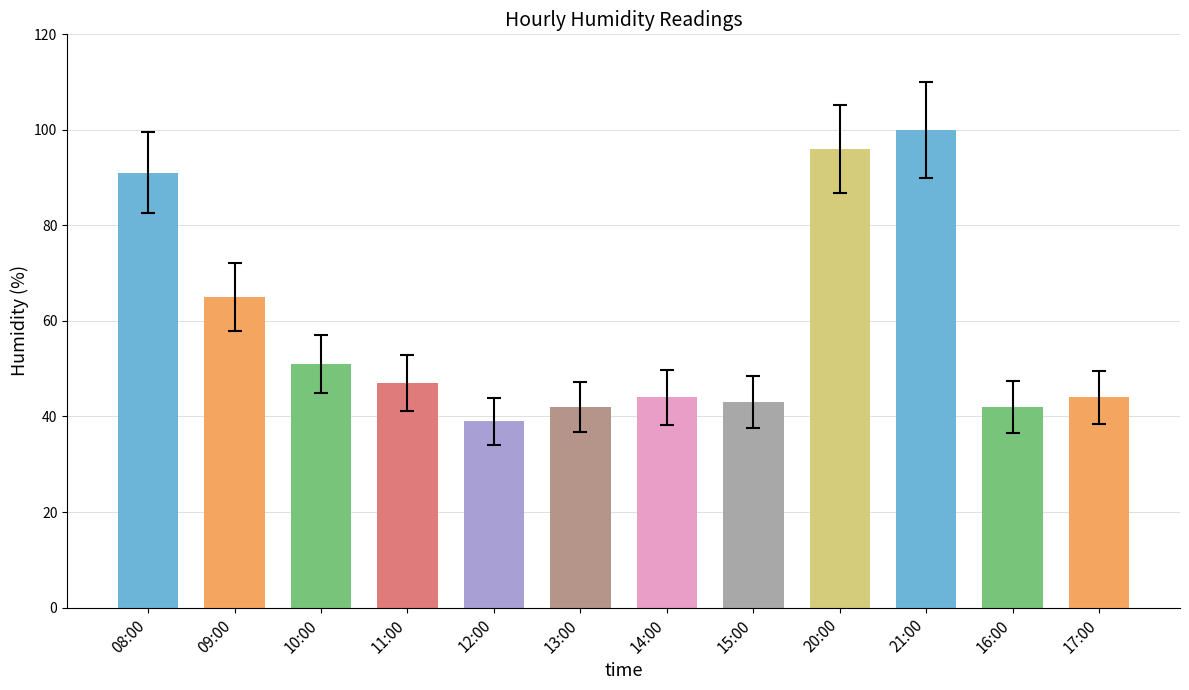

Where is the data nearest to the value 69?

09:00